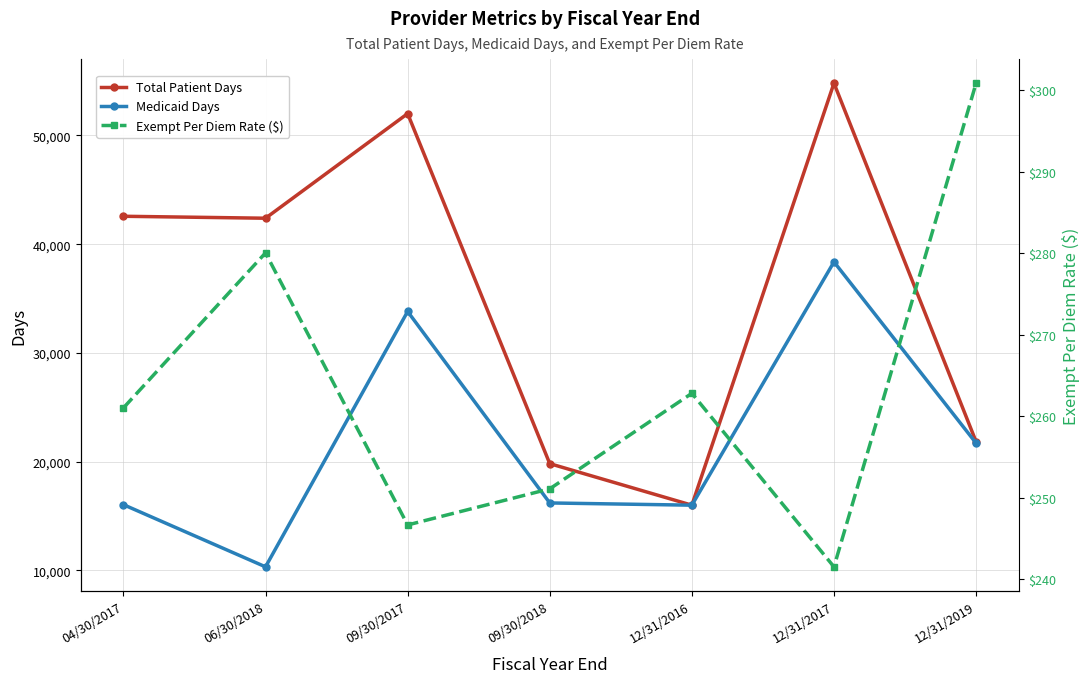

Where is the first local maximum for Exempt Per Diem Rate ($)?

06/30/2018